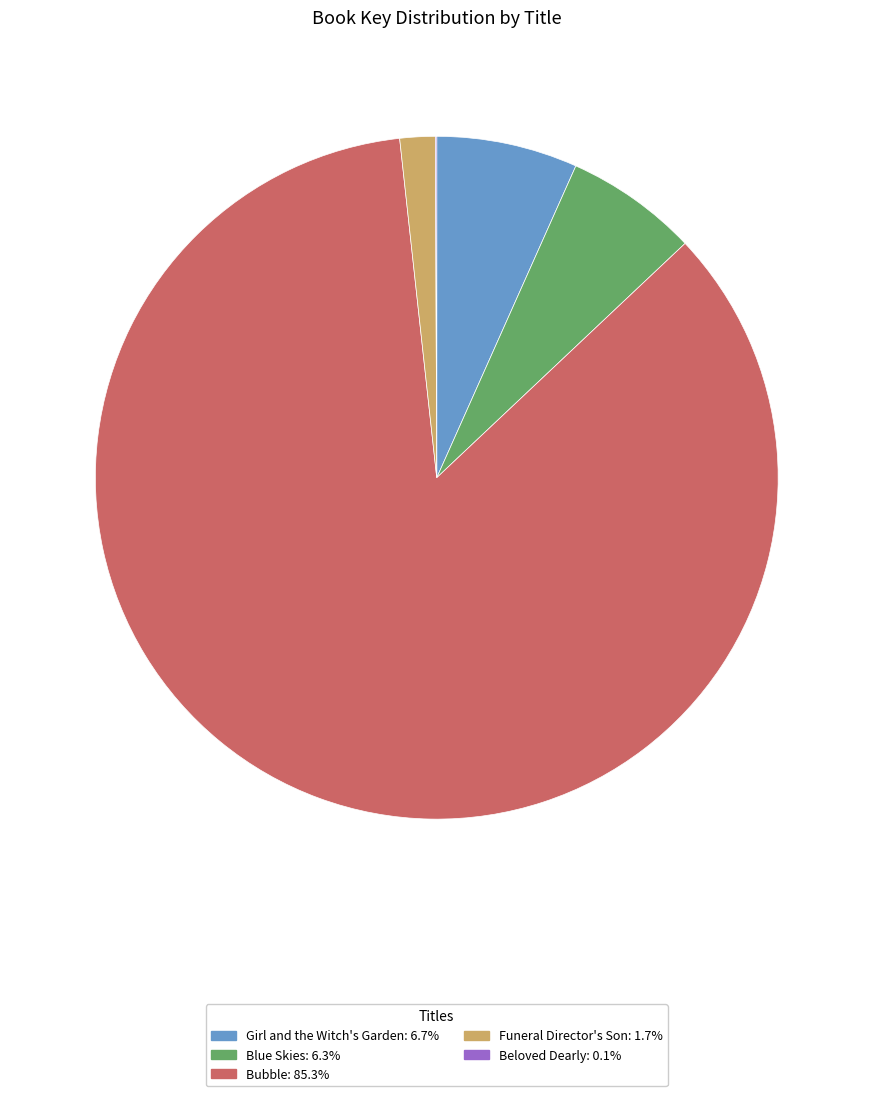

The Bubble slice represents 71% of the pie. True or false?

False